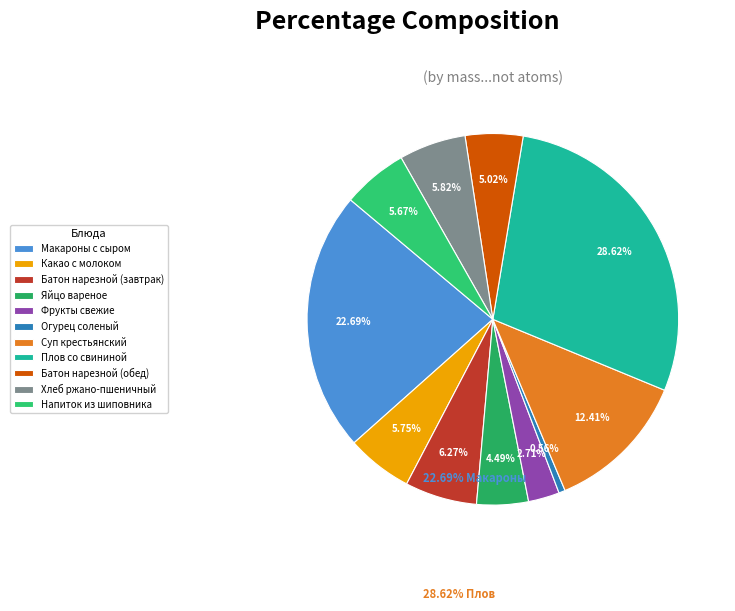

The Яйцо вареное slice represents 4% of the pie. True or false?

True